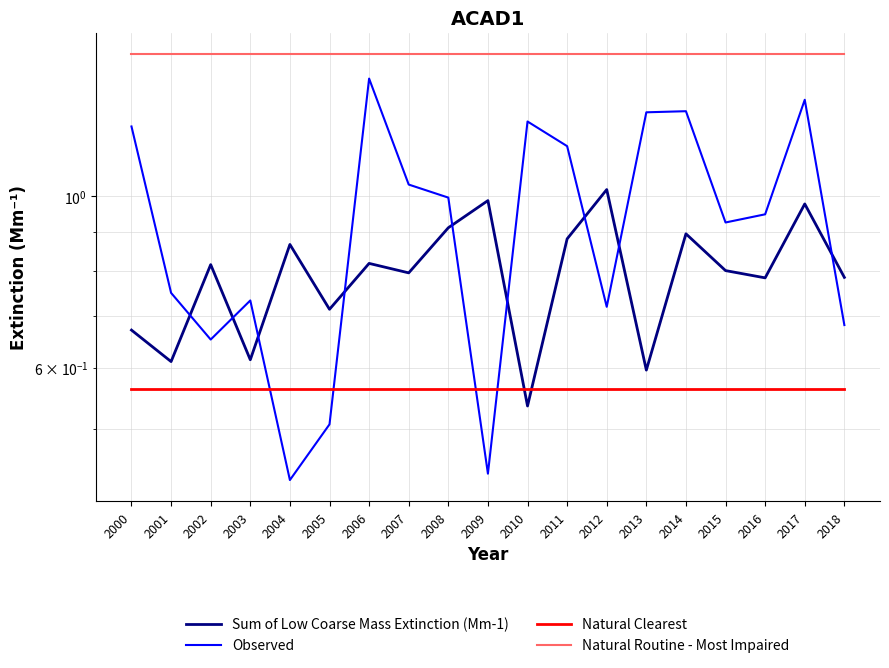

Reading left to right, transcribe all the data shown in this chart.

Sum of Low Coarse Mass Extinction (Mm-1): 2000=0.7	2001=0.6	2002=0.8	2003=0.6	2004=0.9	2005=0.7	2006=0.8	2007=0.8	2008=0.9	2009=1.0	2010=0.5	2011=0.9	2012=1.0	2013=0.6	2014=0.9	2015=0.8	2016=0.8	2017=1.0	2018=0.8
Observed: 2000=1.2	2001=0.7	2002=0.7	2003=0.7	2004=0.4	2005=0.5	2006=1.4	2007=1.0	2008=1.0	2009=0.4	2010=1.3	2011=1.2	2012=0.7	2013=1.3	2014=1.3	2015=0.9	2016=0.9	2017=1.3	2018=0.7
Natural Clearest: 2000=0.6	2001=0.6	2002=0.6	2003=0.6	2004=0.6	2005=0.6	2006=0.6	2007=0.6	2008=0.6	2009=0.6	2010=0.6	2011=0.6	2012=0.6	2013=0.6	2014=0.6	2015=0.6	2016=0.6	2017=0.6	2018=0.6
Natural Routine - Most Impaired: 2000=1.5	2001=1.5	2002=1.5	2003=1.5	2004=1.5	2005=1.5	2006=1.5	2007=1.5	2008=1.5	2009=1.5	2010=1.5	2011=1.5	2012=1.5	2013=1.5	2014=1.5	2015=1.5	2016=1.5	2017=1.5	2018=1.5